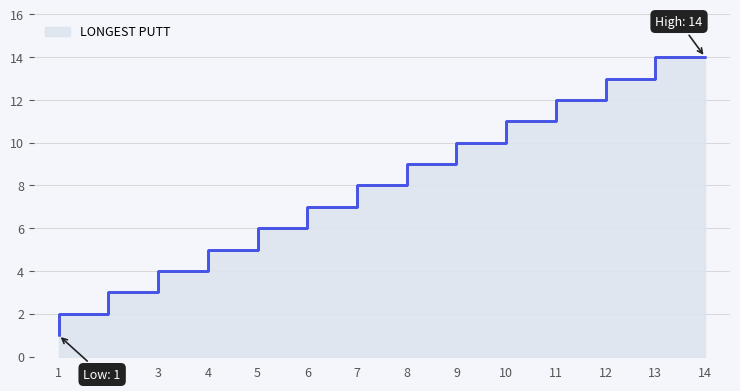

How many data points are less than 8?

7